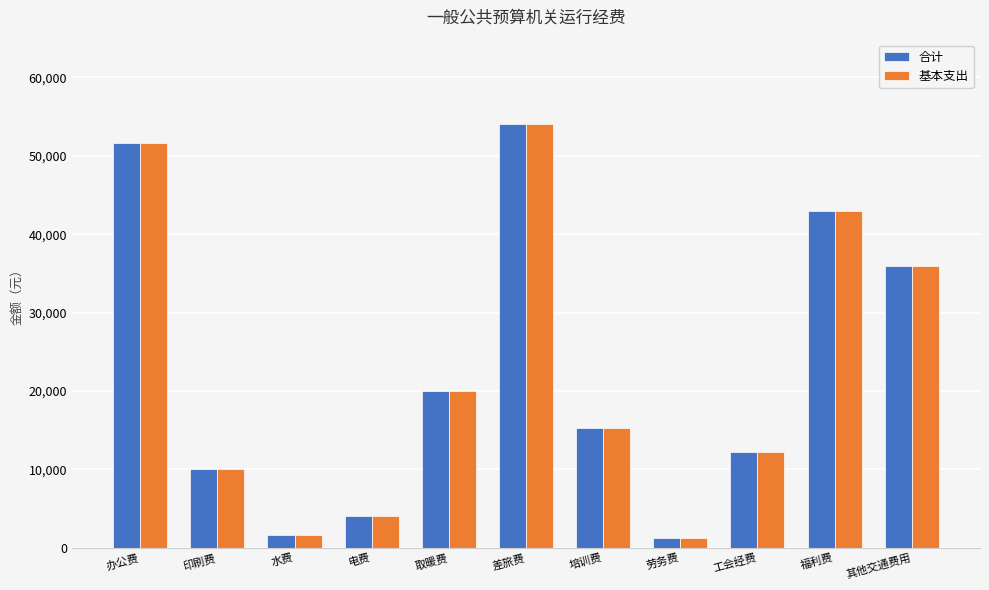

What is the difference between the maximum and minimum values in the 合计 series?

52800.0